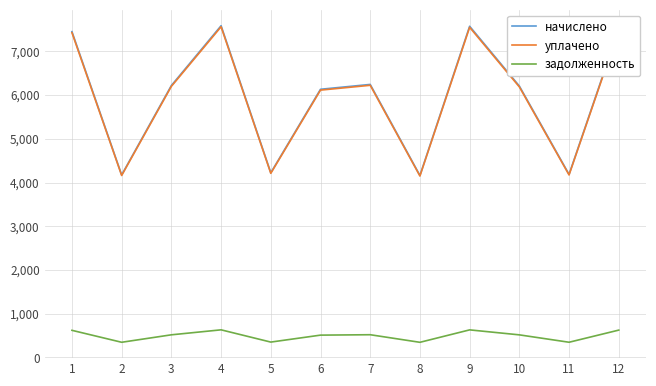

What is the difference between the maximum and second lowest values in the уплачено series?

3399.7